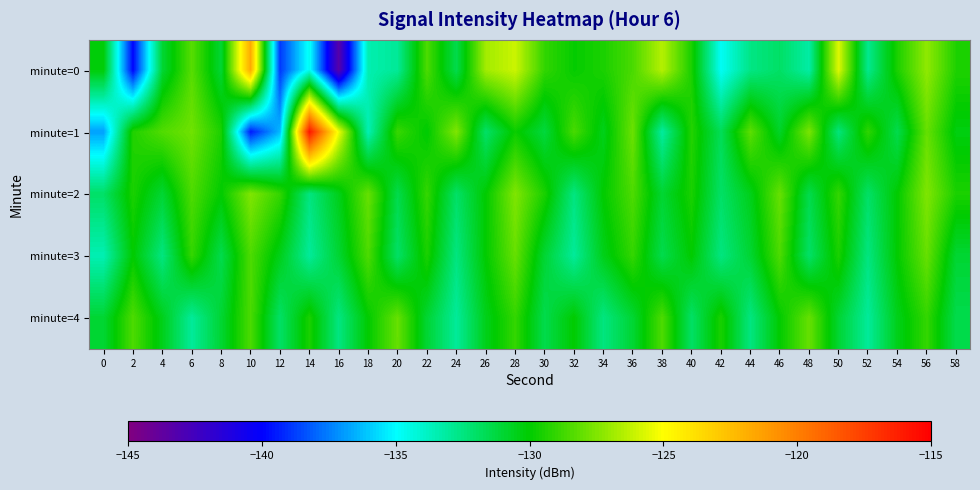

List the series in order of their peak value, highest first.

minute=1, minute=0, minute=2, minute=3, minute=4